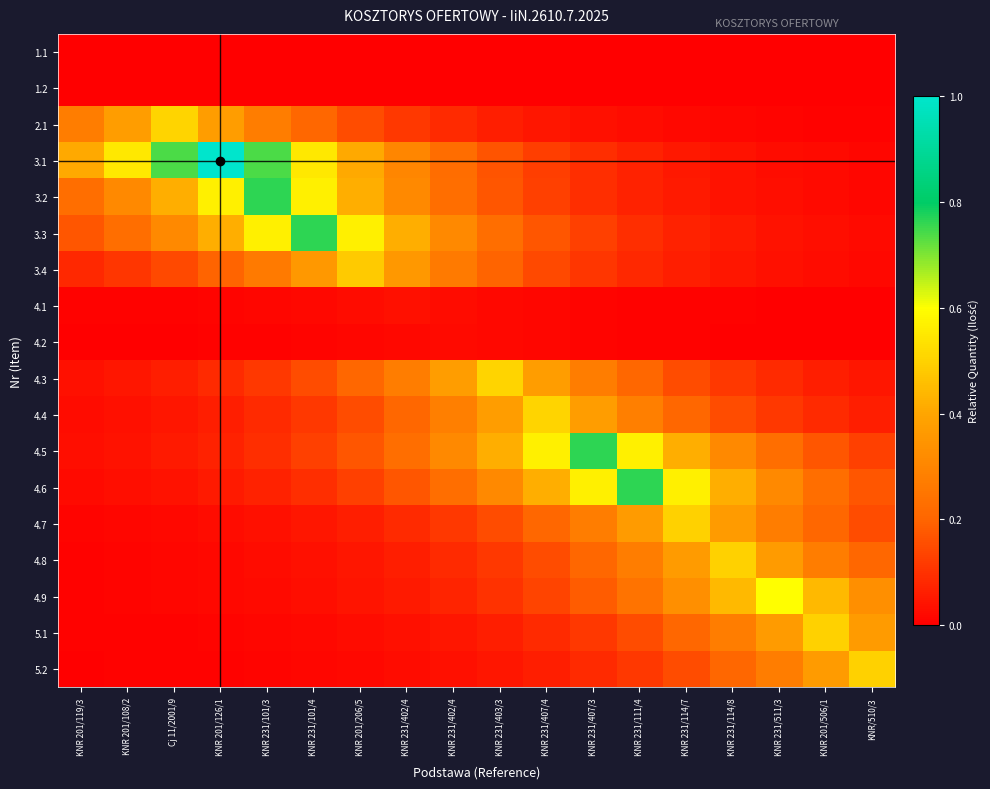

Which series changed the most between KNR 201/108/2 and KNR 231/407/3?

4.5